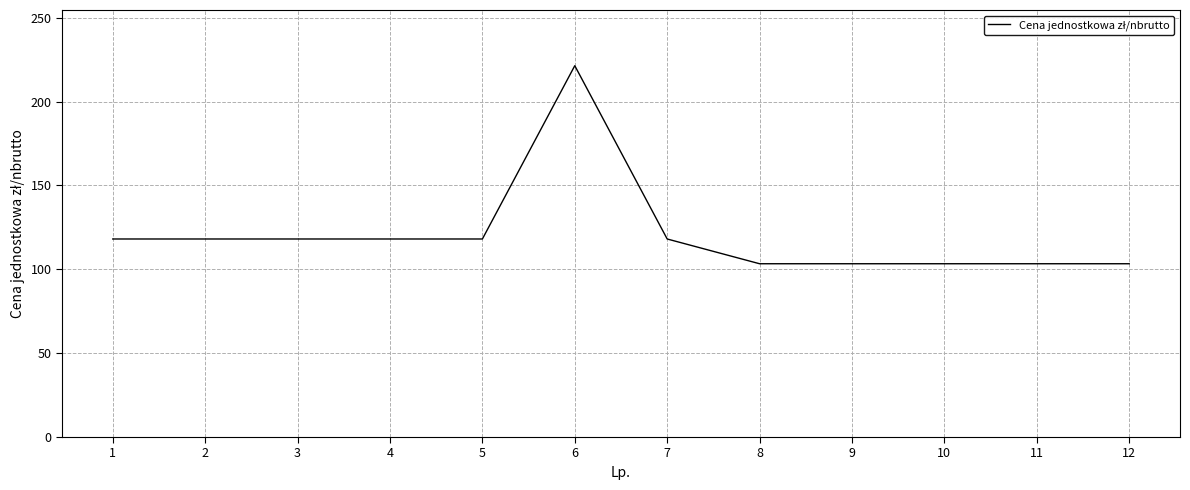

Does the chart have visible grid lines?

Yes